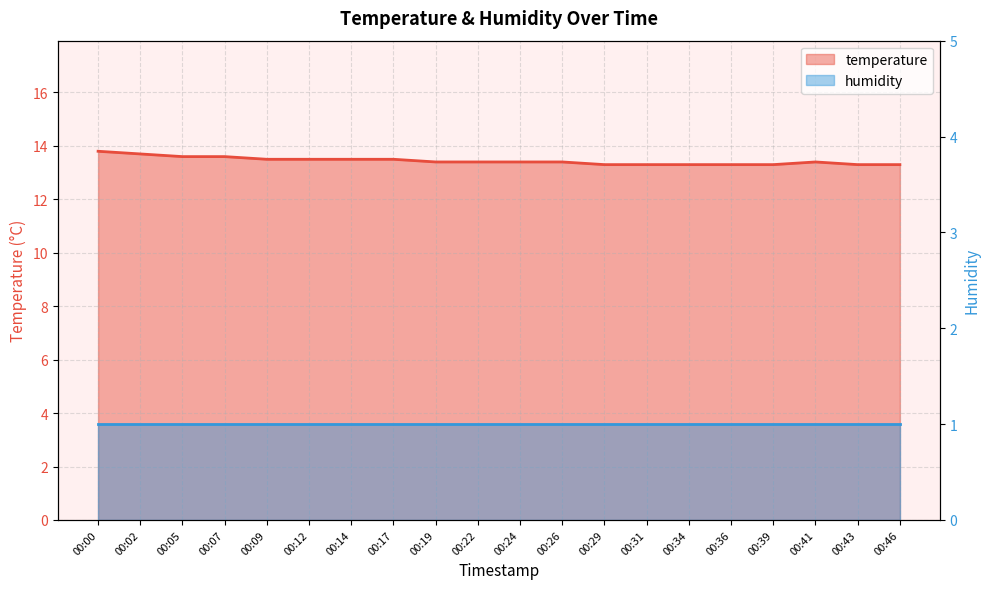

What is the average value?

13.4